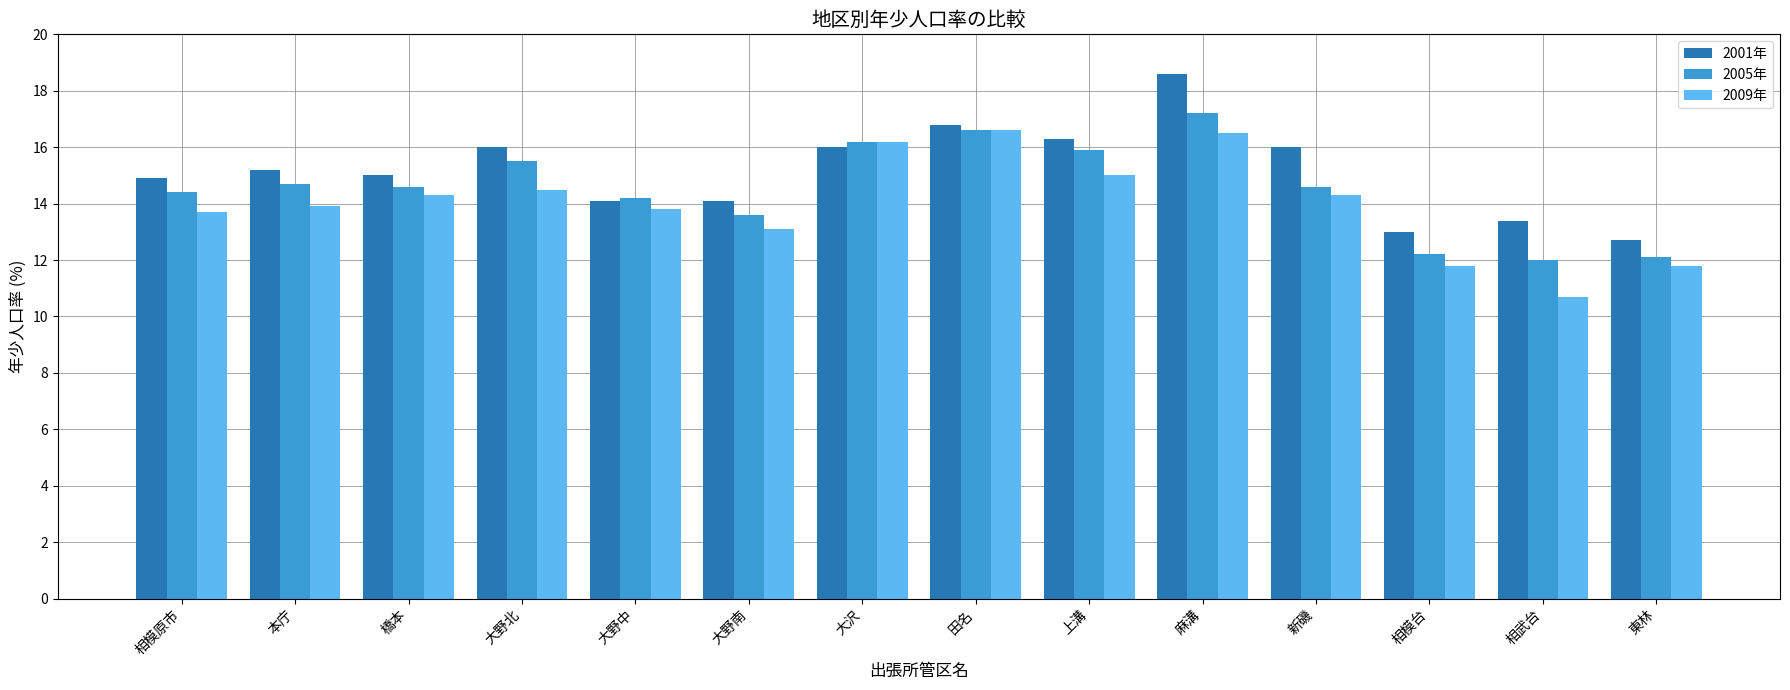

At which category is the sum across all series the highest?

麻溝